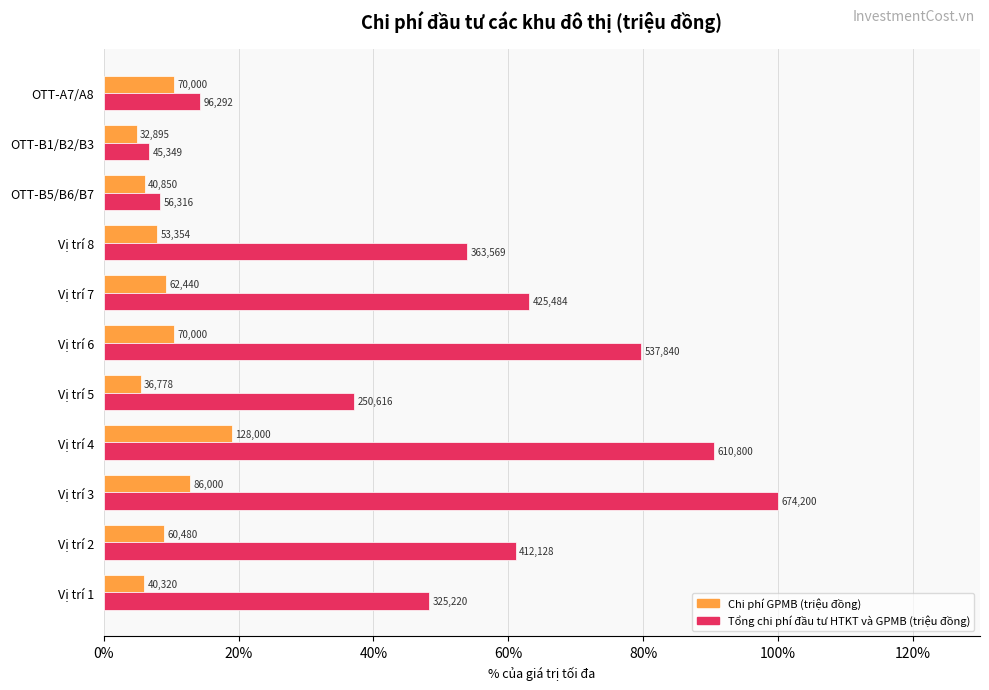

Reading left to right, extract all data points from this chart.

Chi phí GPMB (triệu đồng): 6.0	9.0	12.8	19.0	5.5	10.4	9.3	7.9	6.1	4.9	10.4
Tổng chi phí đầu tư HTKT và GPMB (triệu đồng): 48.2	61.1	100.0	90.6	37.2	79.8	63.1	53.9	8.4	6.7	14.3